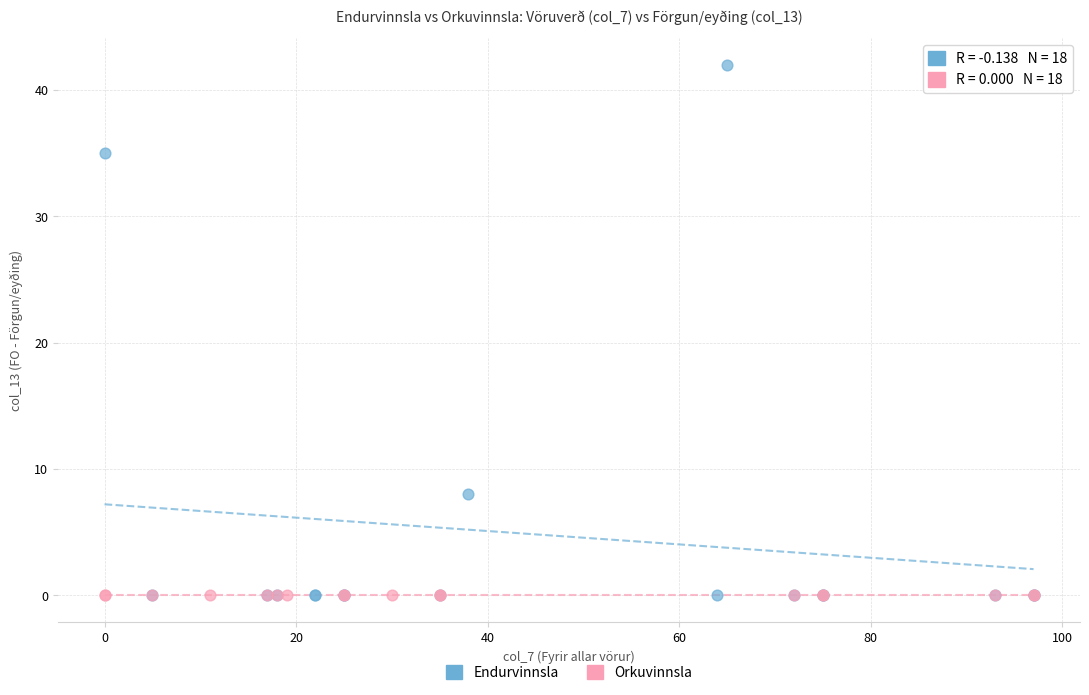

Which series contains the highest Y value?

Endurvinnsla